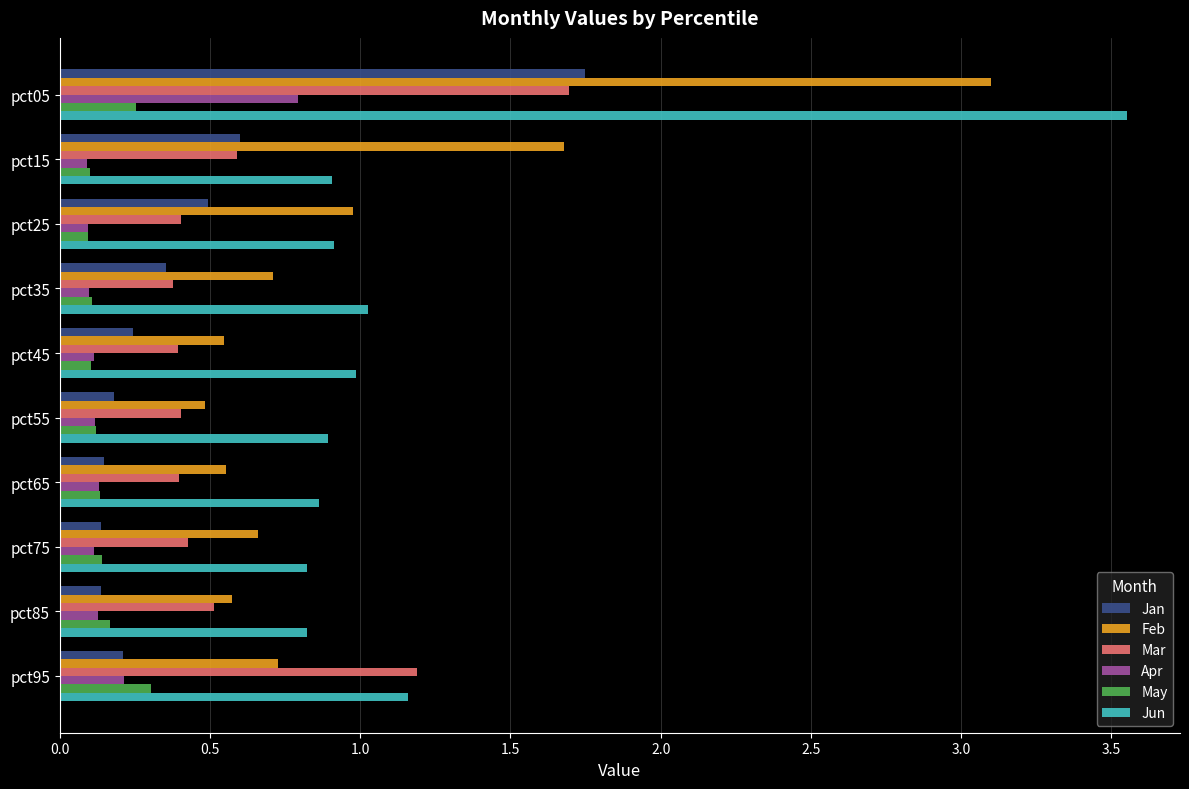

At which category is the sum across all series the highest?

pct05